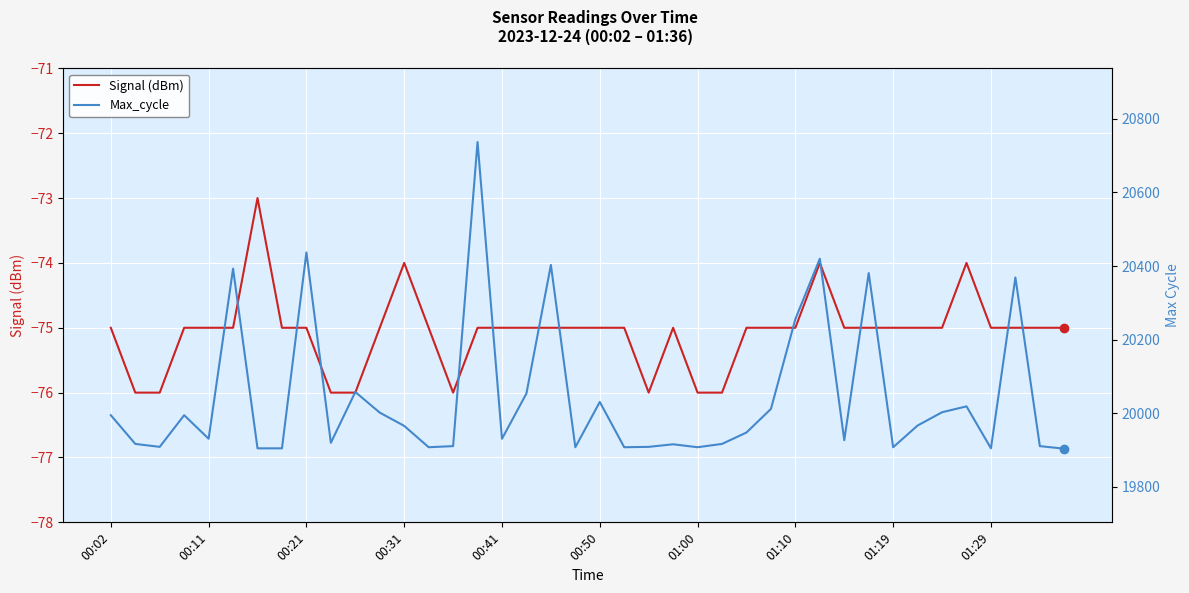

What is the minimum value for Signal (dBm)?

-76